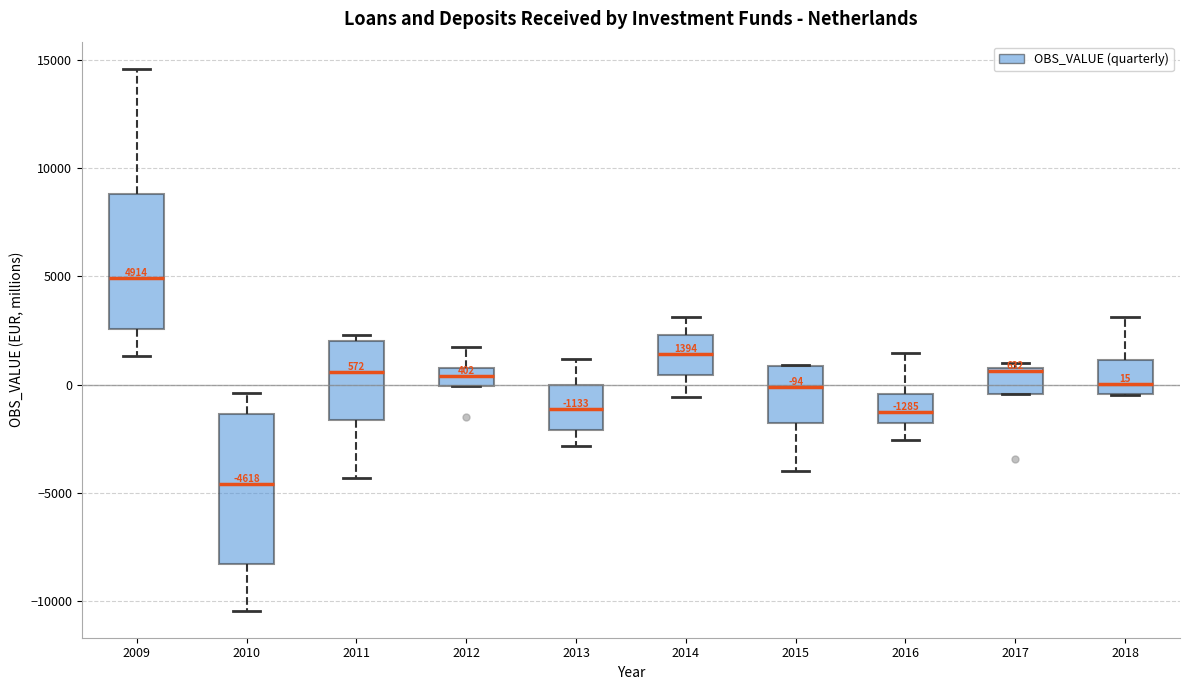

Which box has the lowest median line?

2010